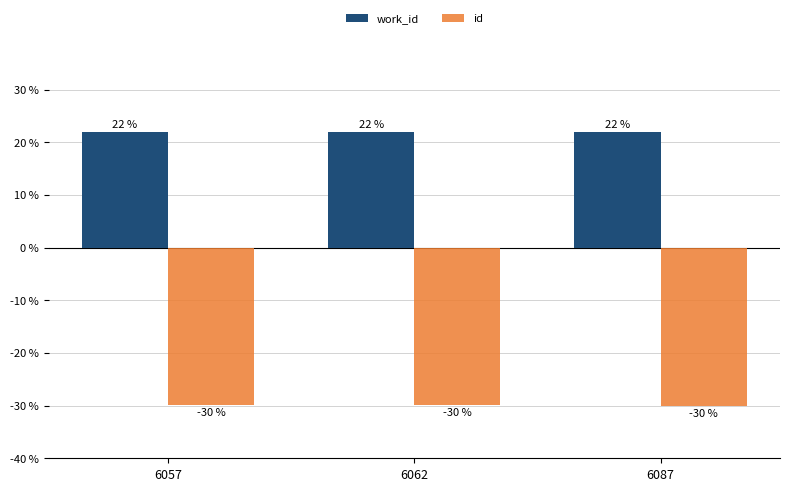

What value does the work_id series have at 6057?

21.9